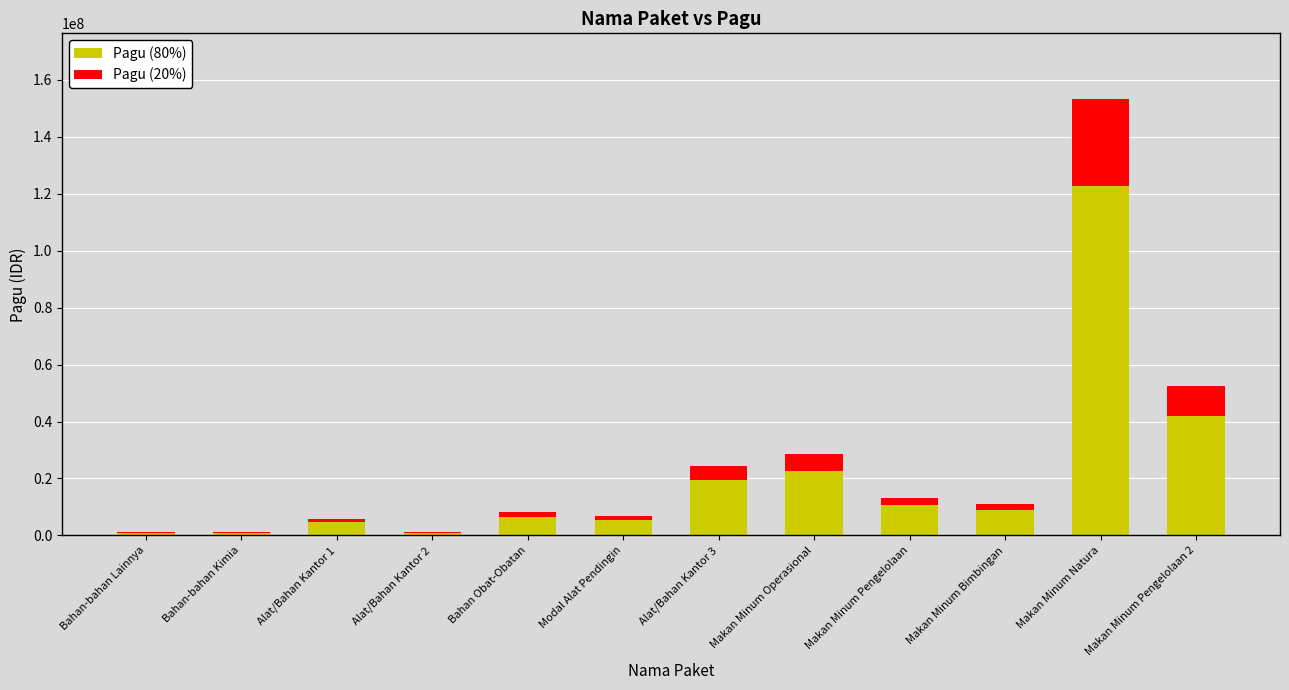

What are all the series names shown in the legend?

Pagu (80%), Pagu (20%)